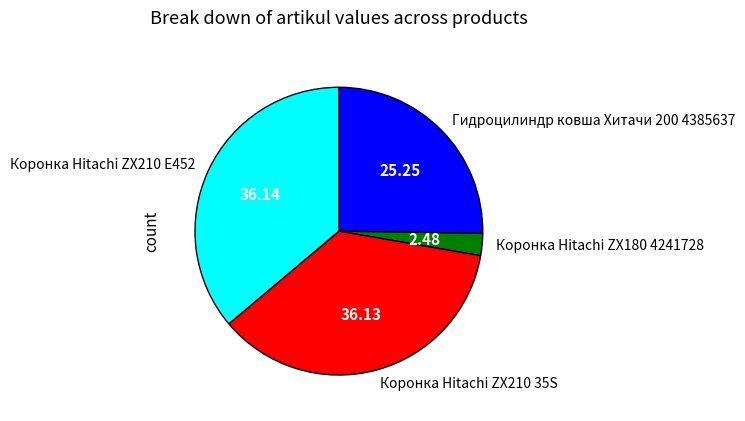

Between Коронка Hitachi ZX210 35S and Коронка Hitachi ZX180 4241728, which is larger?

Коронка Hitachi ZX210 35S